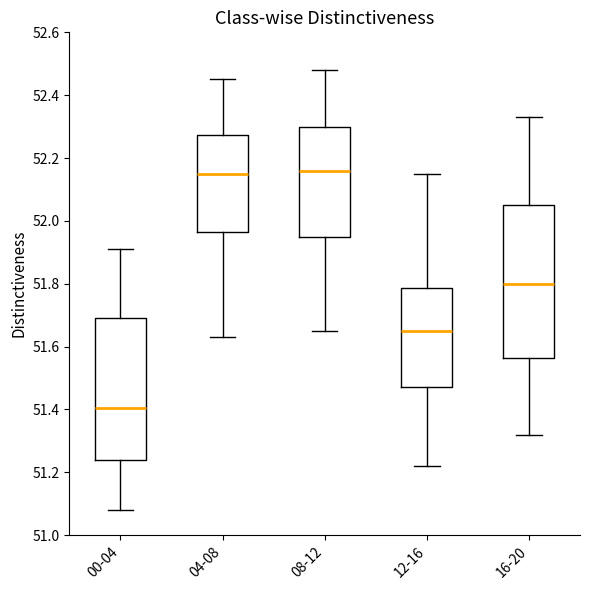

Which box has the lowest median line?

00-04